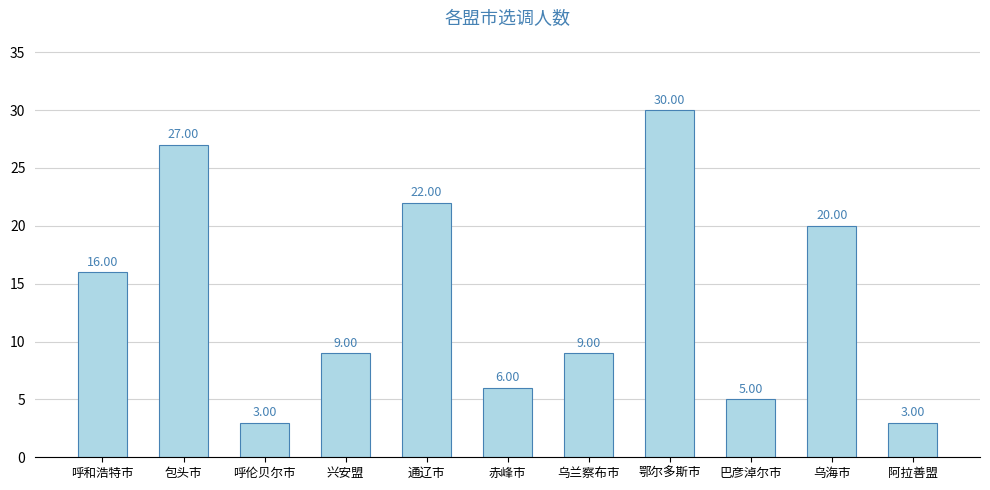

Does the chart contain stacked bars?

No